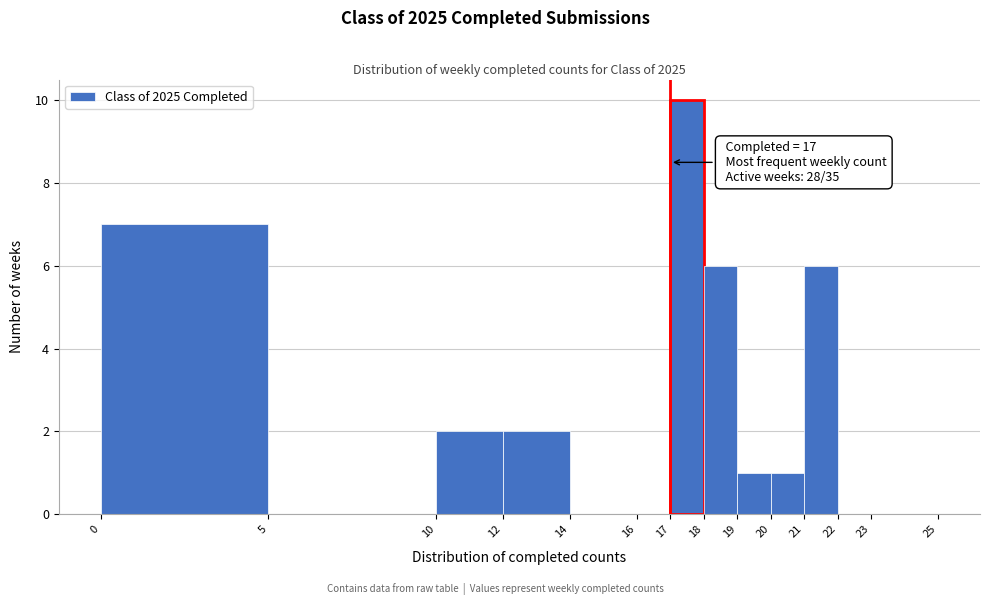

Which range on the x-axis has the tallest bar?

17 to 18